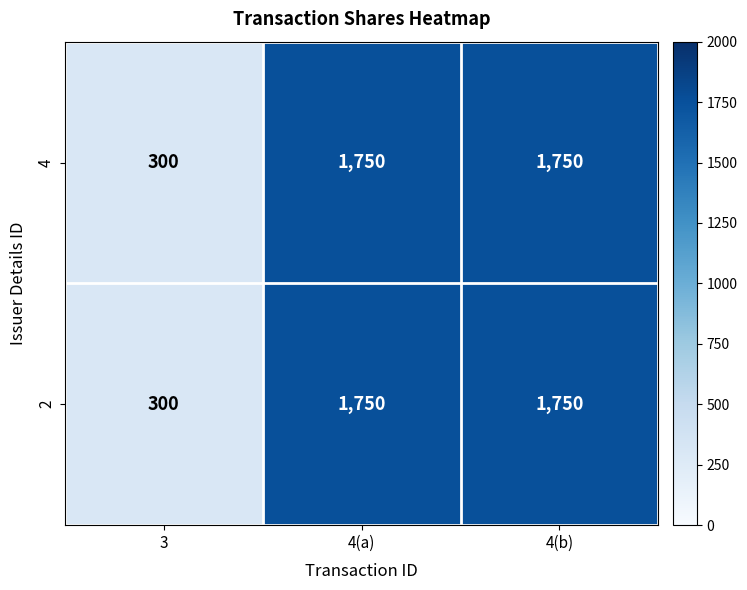

What is the smallest value displayed?

300